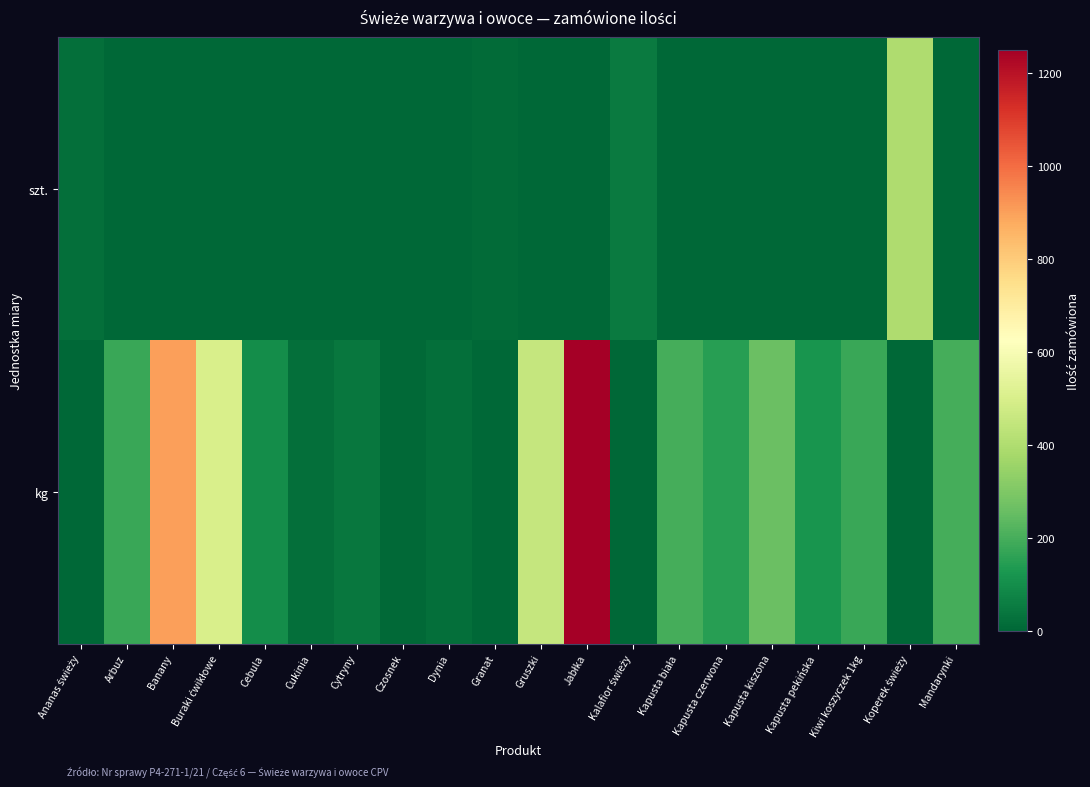

What is the total value across all series at Cukinia?

20